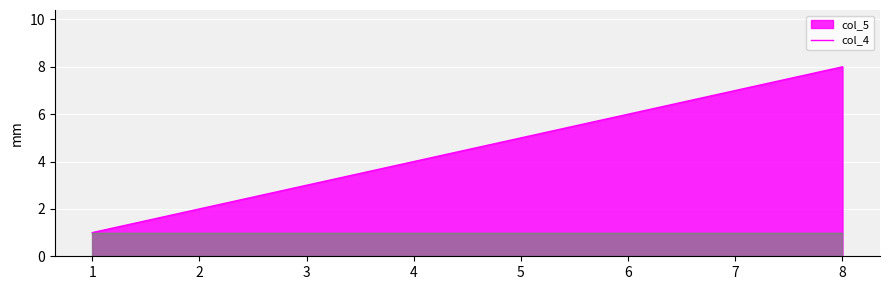

True or false: the data has more than 1 interior local peaks.

False